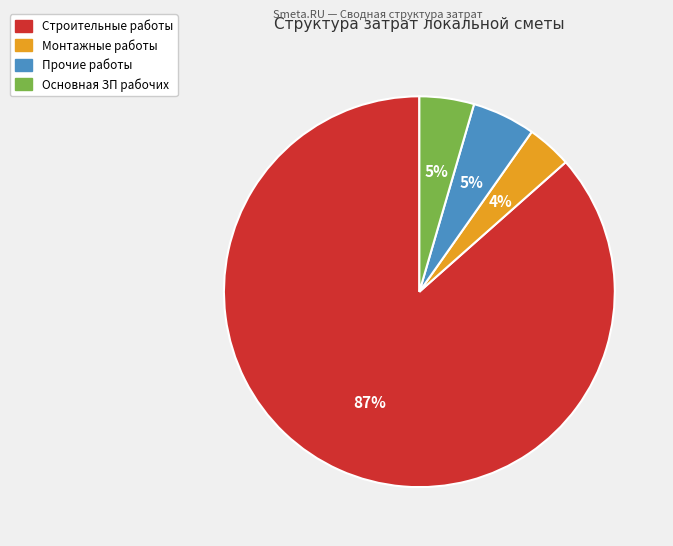

To the nearest percent, what is the combined percentage of Основная ЗП рабочих and Строительные работы?

91%